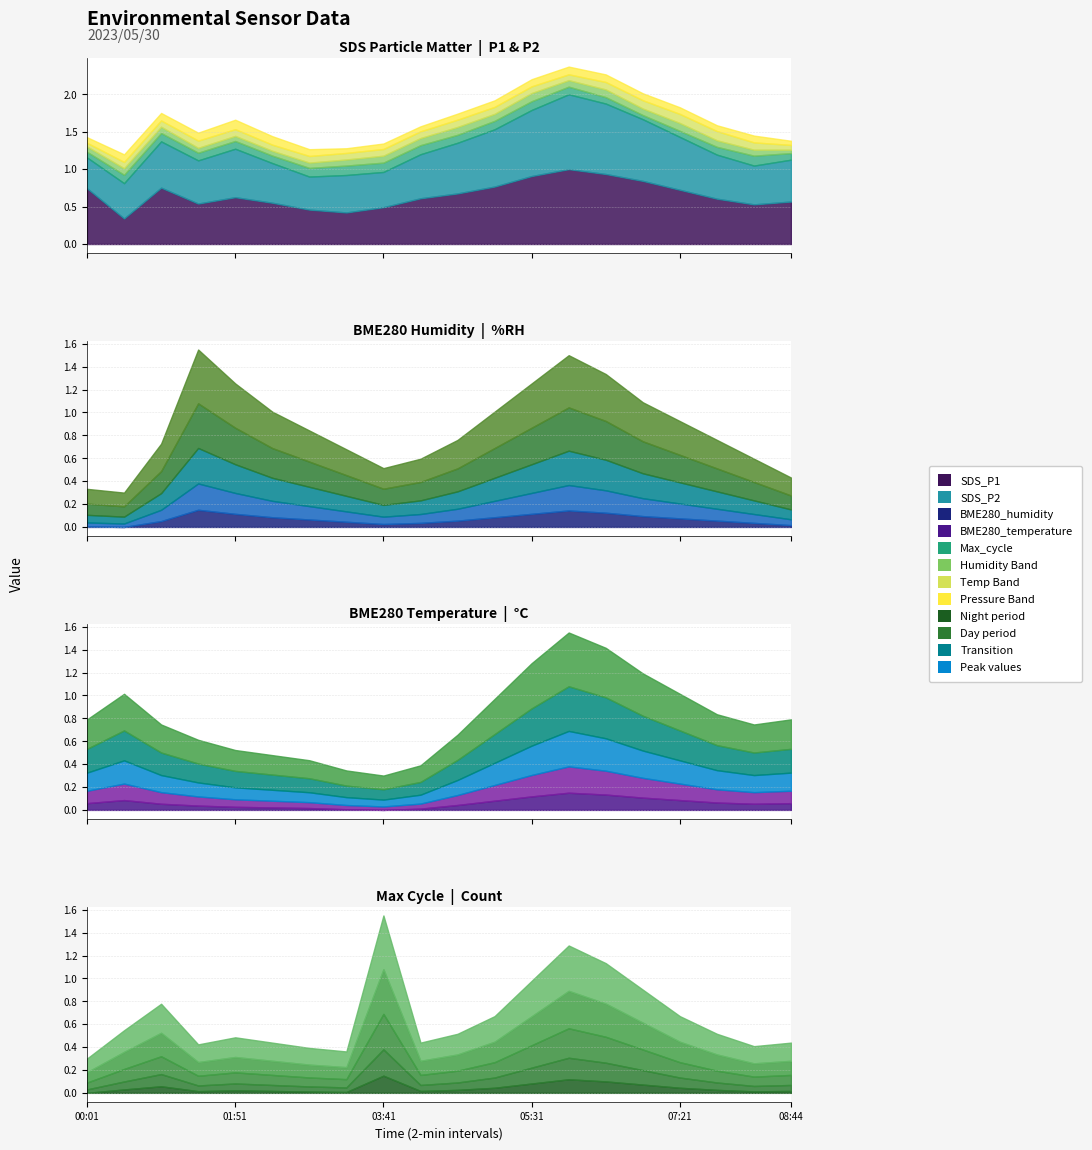

At which category does SDS_P2 reach its first local valley?

01:24